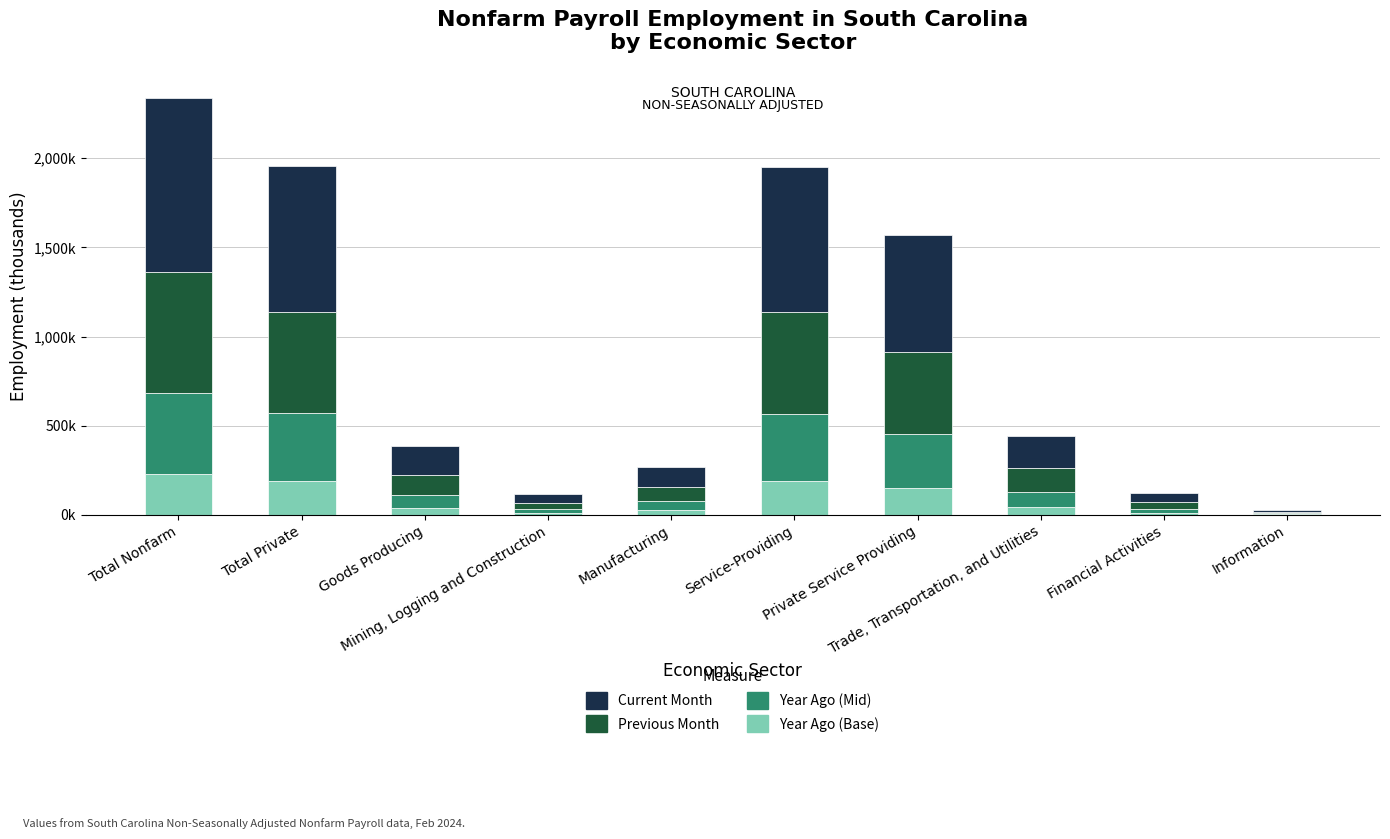

Are the bars horizontal?

No